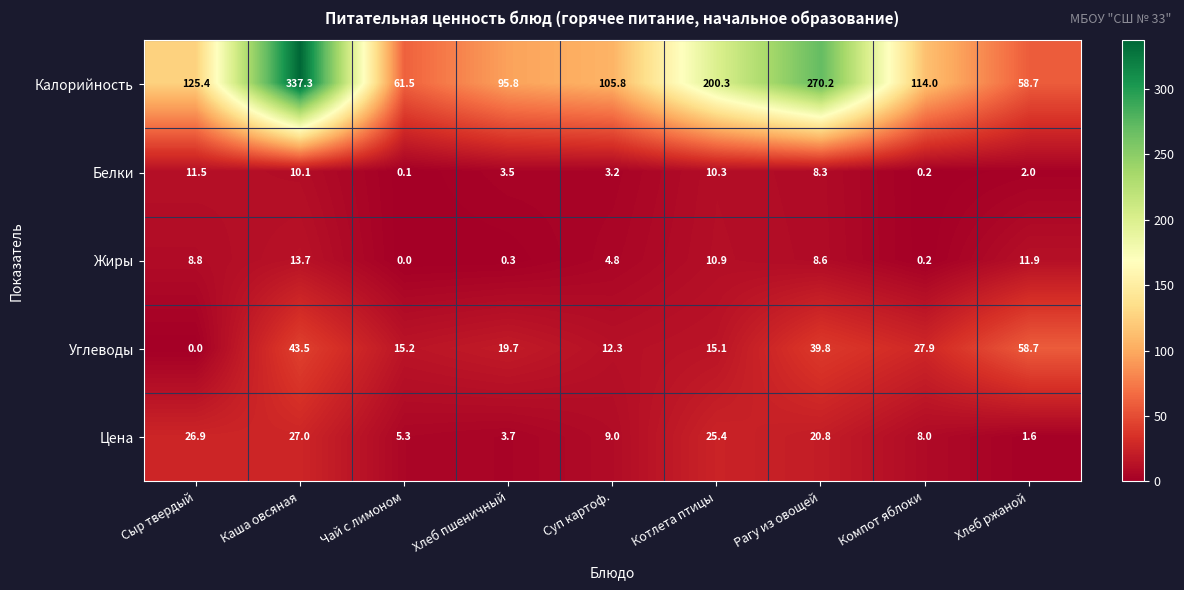

Which series has the widest spread of values?

Калорийность